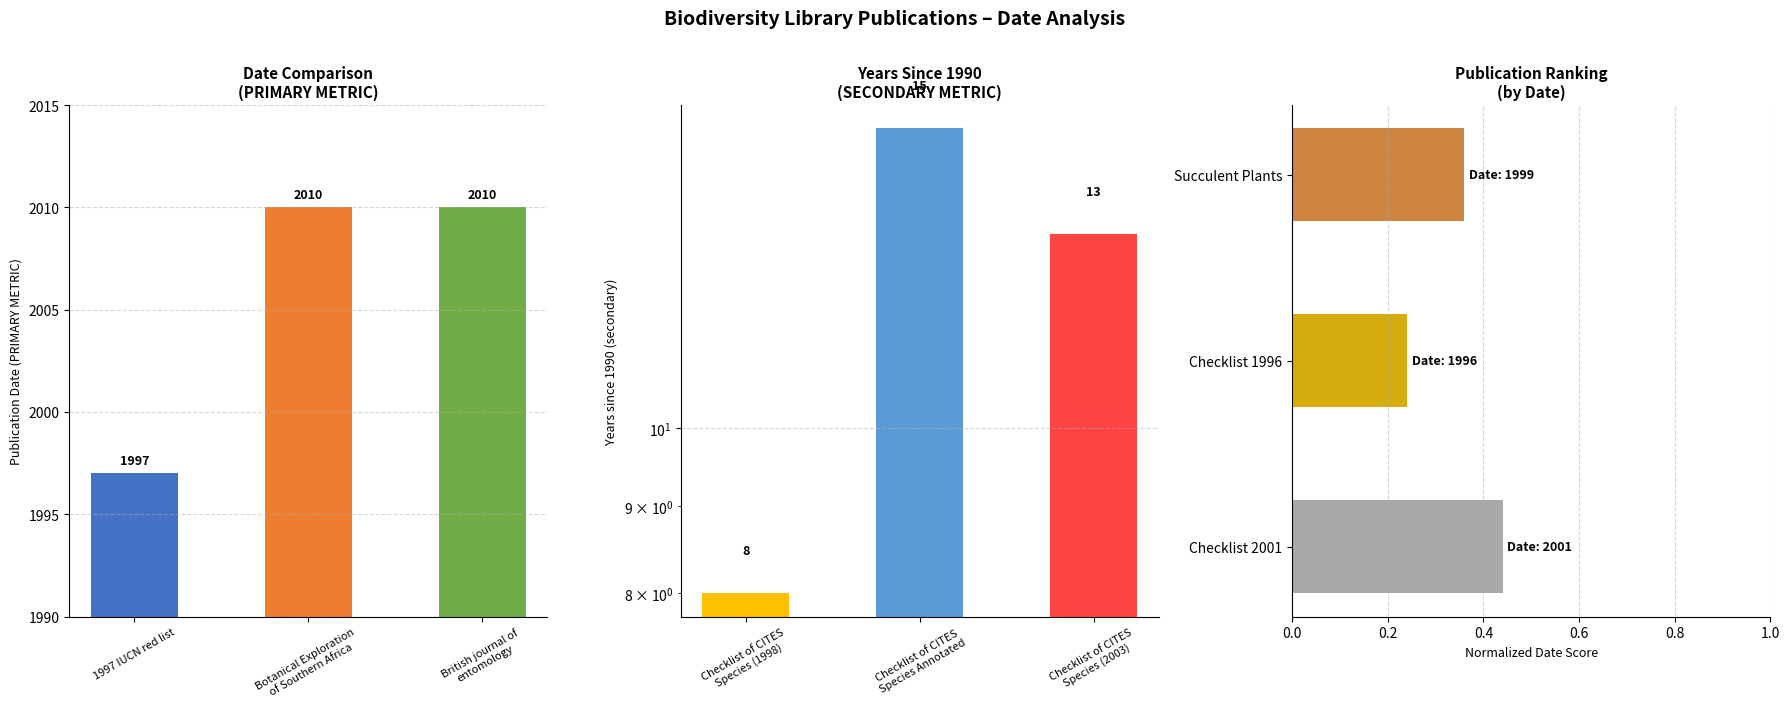

Between 1997 IUCN red list and Botanical Exploration
of Southern Africa, which is larger?

Botanical Exploration
of Southern Africa